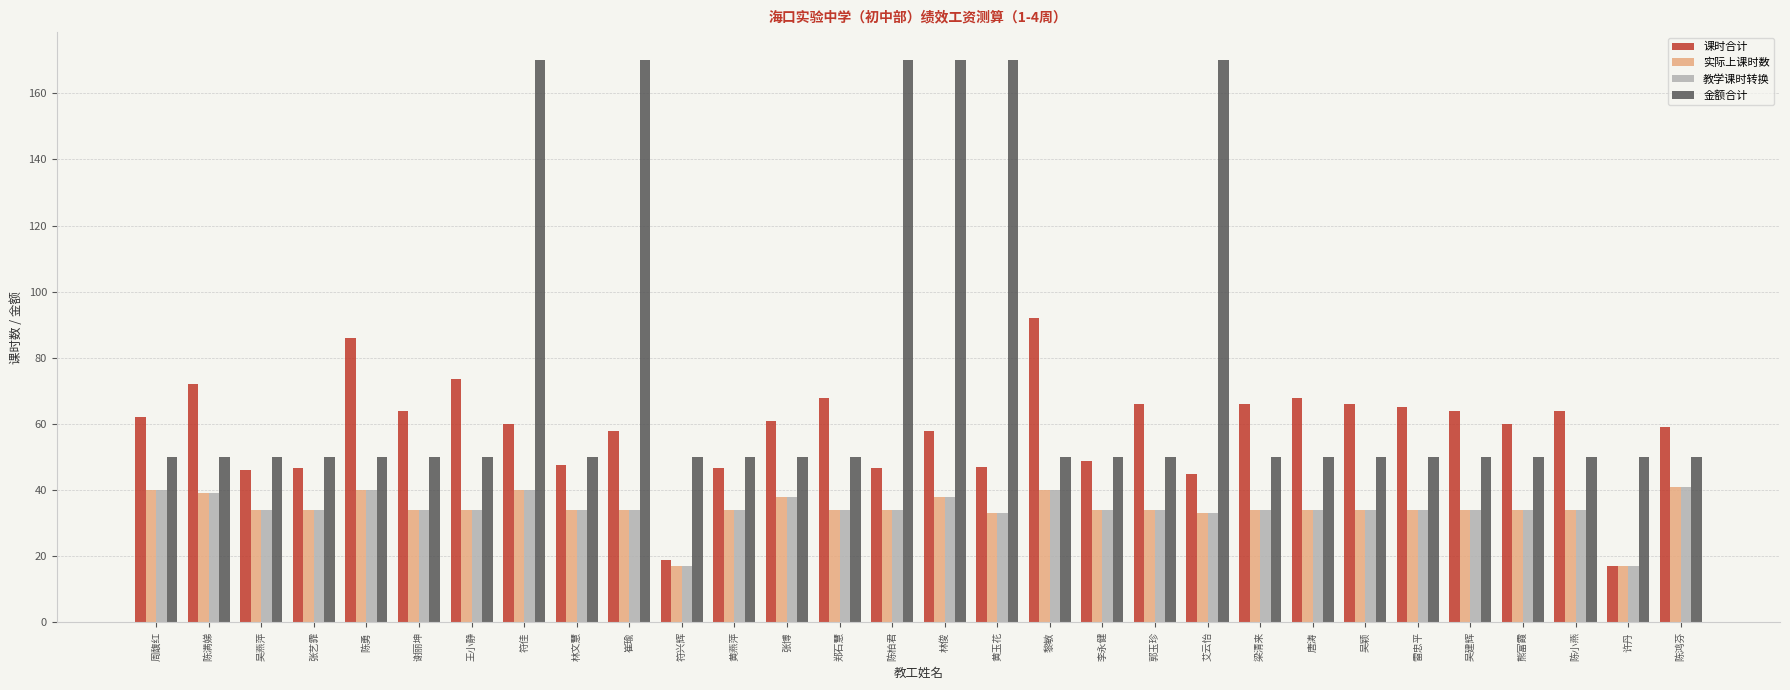

Which series has the largest total across all categories?

金额合计